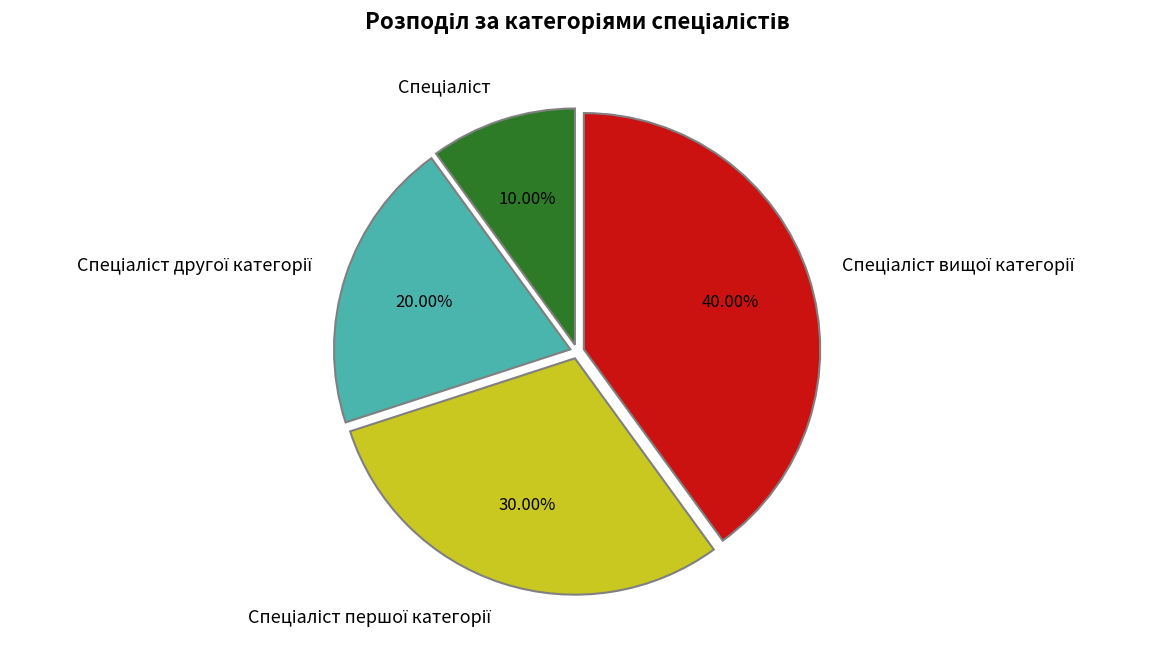

Is there any slice that represents more than half of the pie?

No